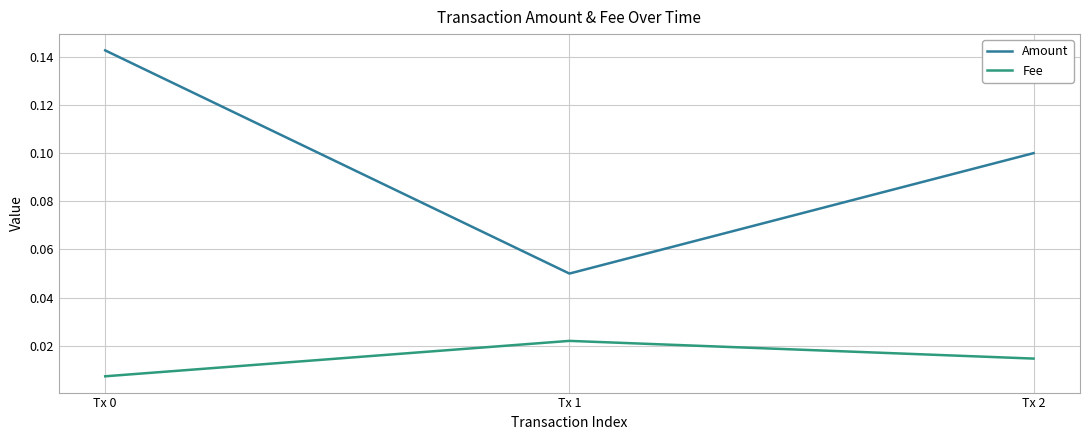

What are all the series names shown in the legend?

Amount, Fee